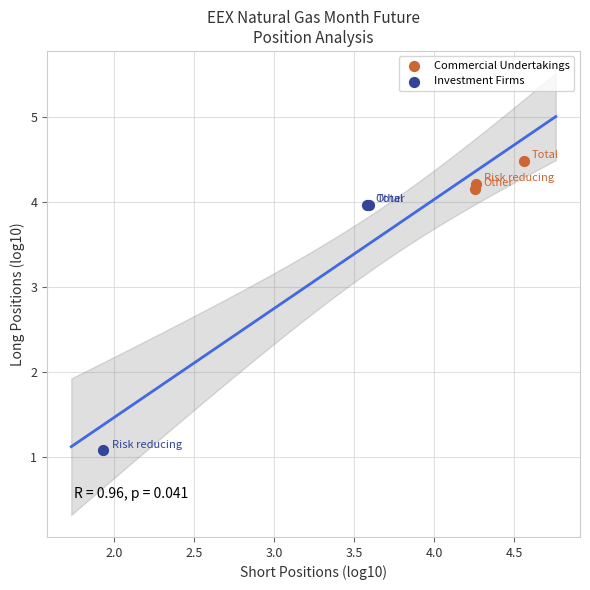

Which series contains the highest Y value?

Commercial Undertakings